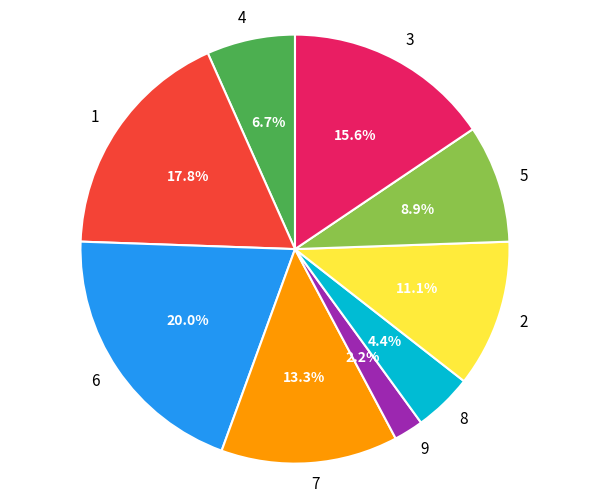

Is there a majority slice in this chart?

No